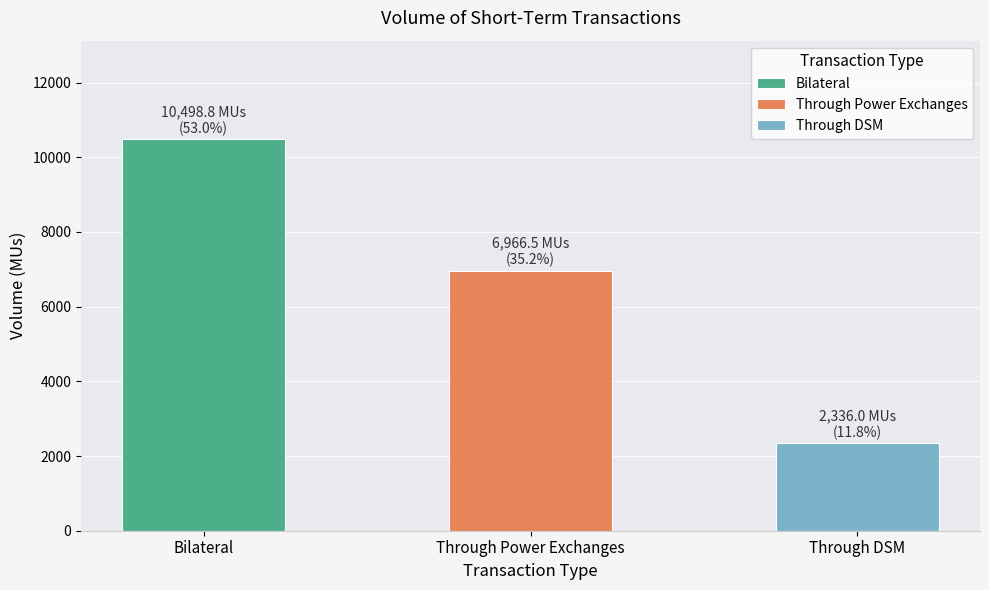

How many bars are there in total?

3